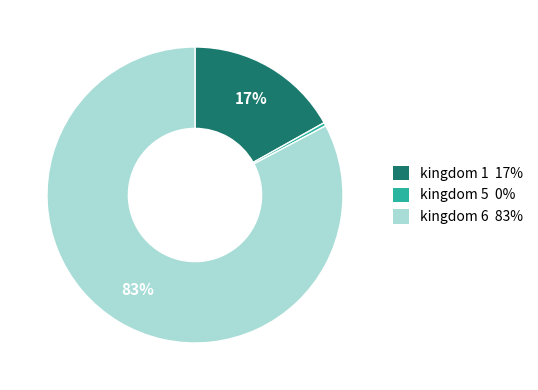

Is there a majority slice in this chart?

Yes